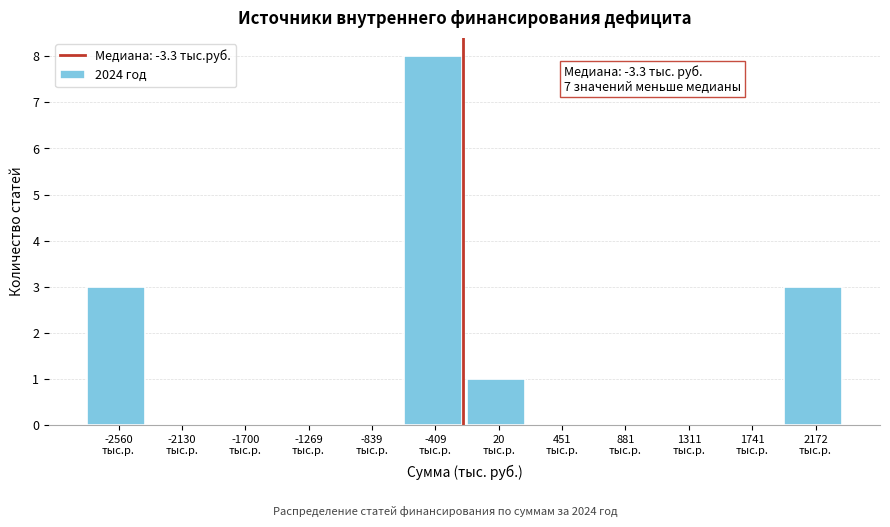

What is the sum of all values?

15